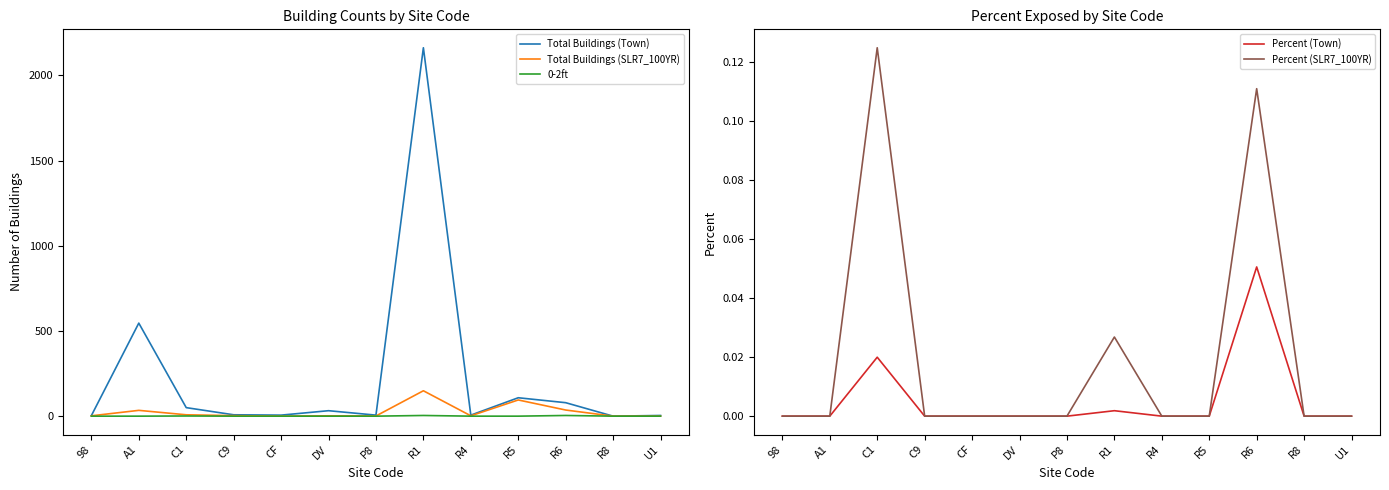

True or false: Total Buildings (Town) has a value of 1136.8 at R8.

False